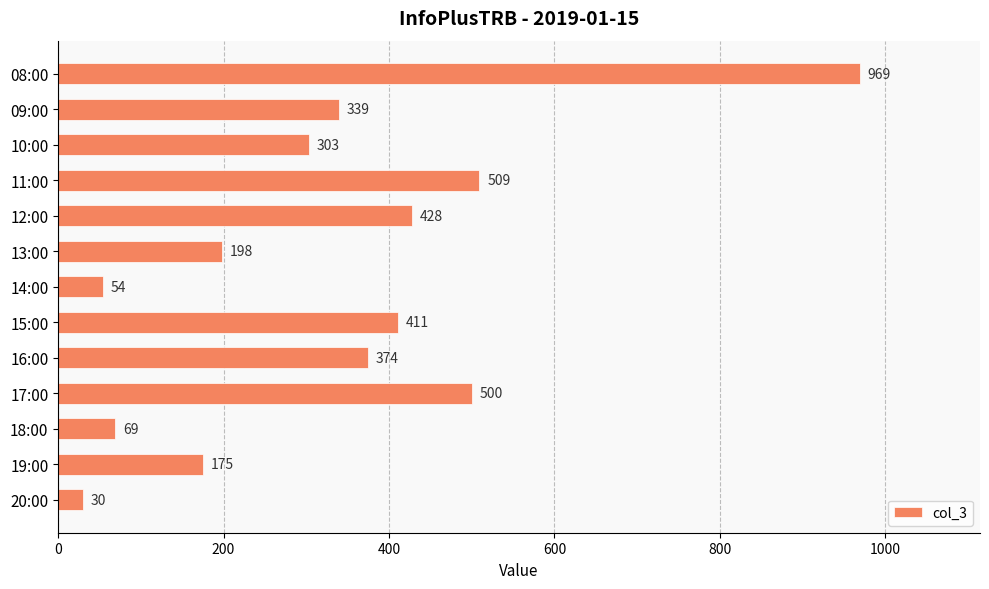

What is the minimum value shown in the chart?

30